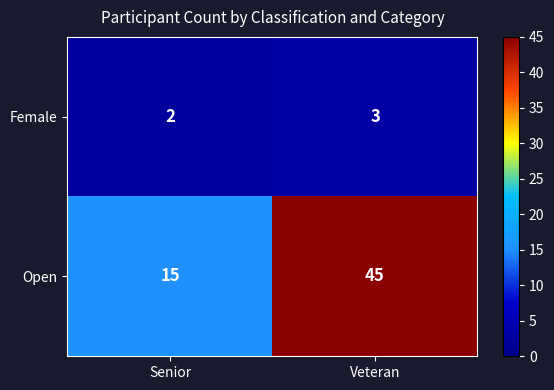

Rank the series at Veteran from highest to lowest value.

Open, Female